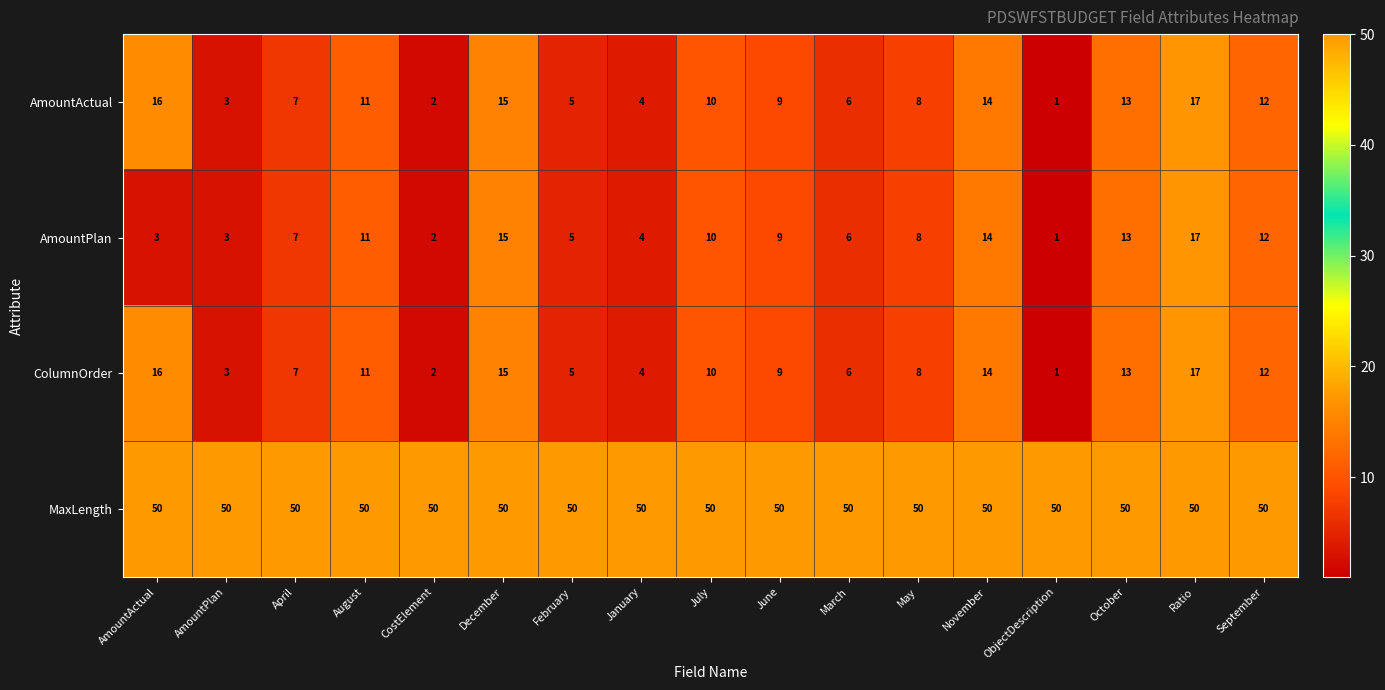

At which category is the sum across all series the highest?

Ratio